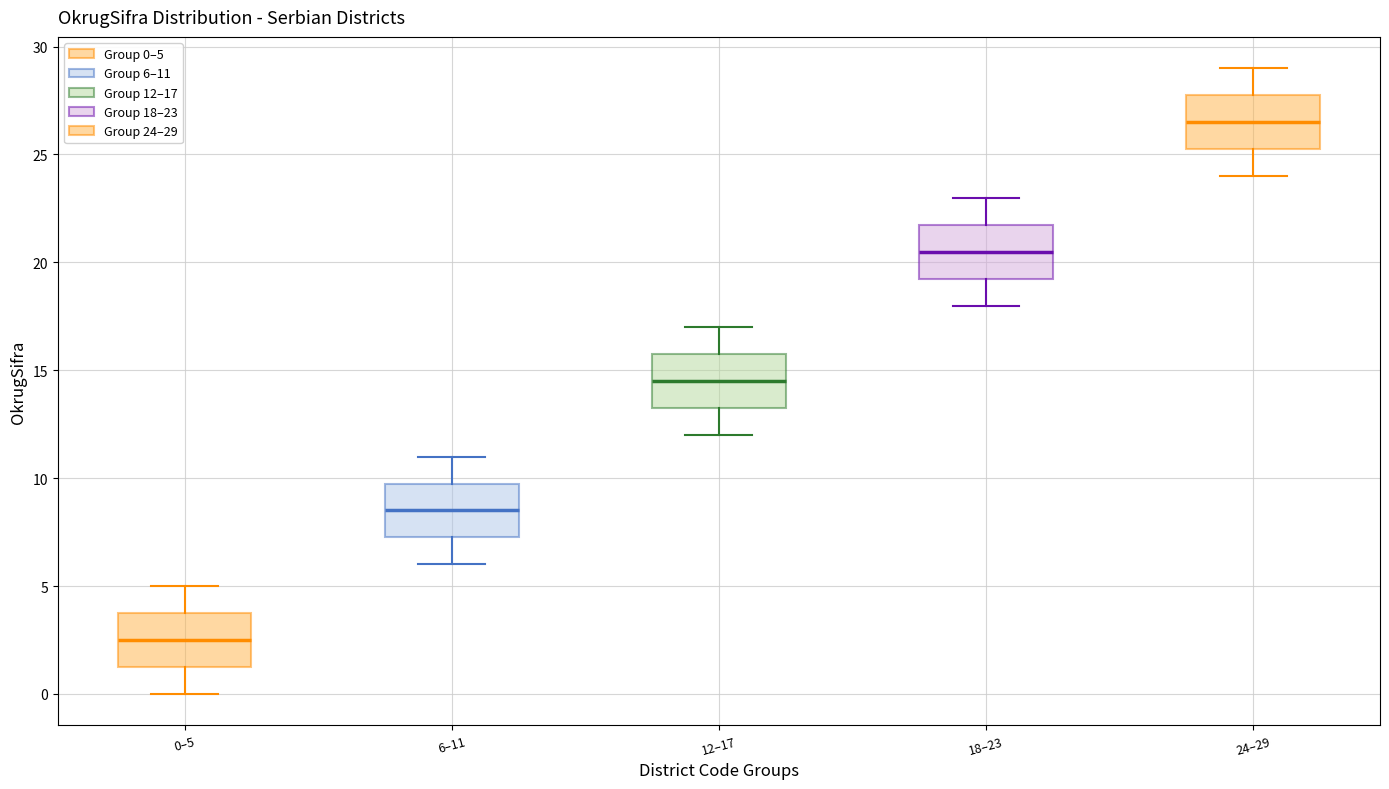

Reading left to right, transcribe this box plot: for each box, give where its median line is, the range the box spans, and where its two whiskers end, as read against the y-axis. The values are not printed on the chart, so give them approximately, as read against the axis.

0–5: median 2.5, box 1.5 to 4.0, whiskers 0.0 to 5.0
6–11: median 8.5, box 7.5 to 10.0, whiskers 6.0 to 11.0
12–17: median 14.5, box 13.5 to 16.0, whiskers 12.0 to 17.0
18–23: median 20.5, box 19.5 to 22.0, whiskers 18.0 to 23.0
24–29: median 26.5, box 25.5 to 28.0, whiskers 24.0 to 29.0